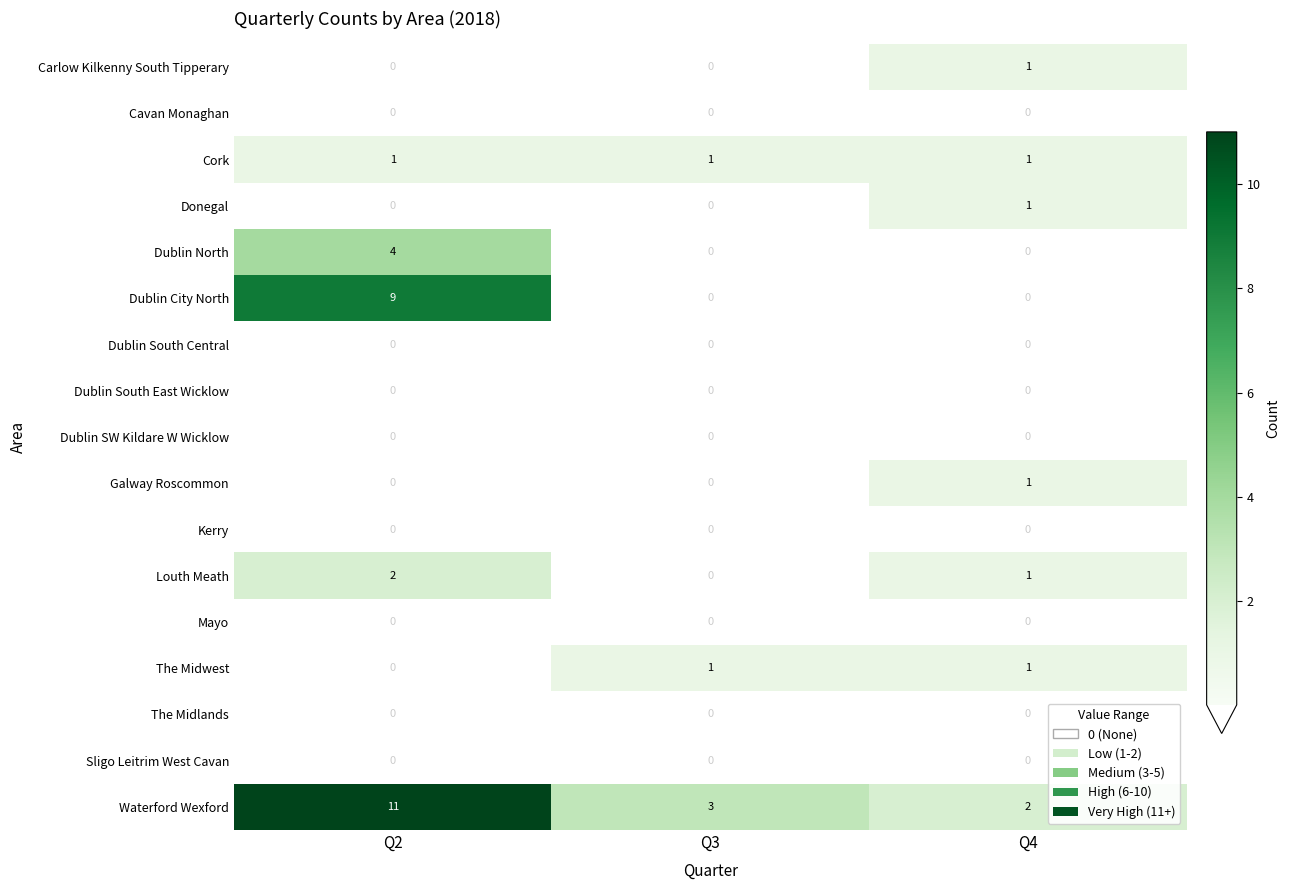

Which category has the highest value across all series?

Q2